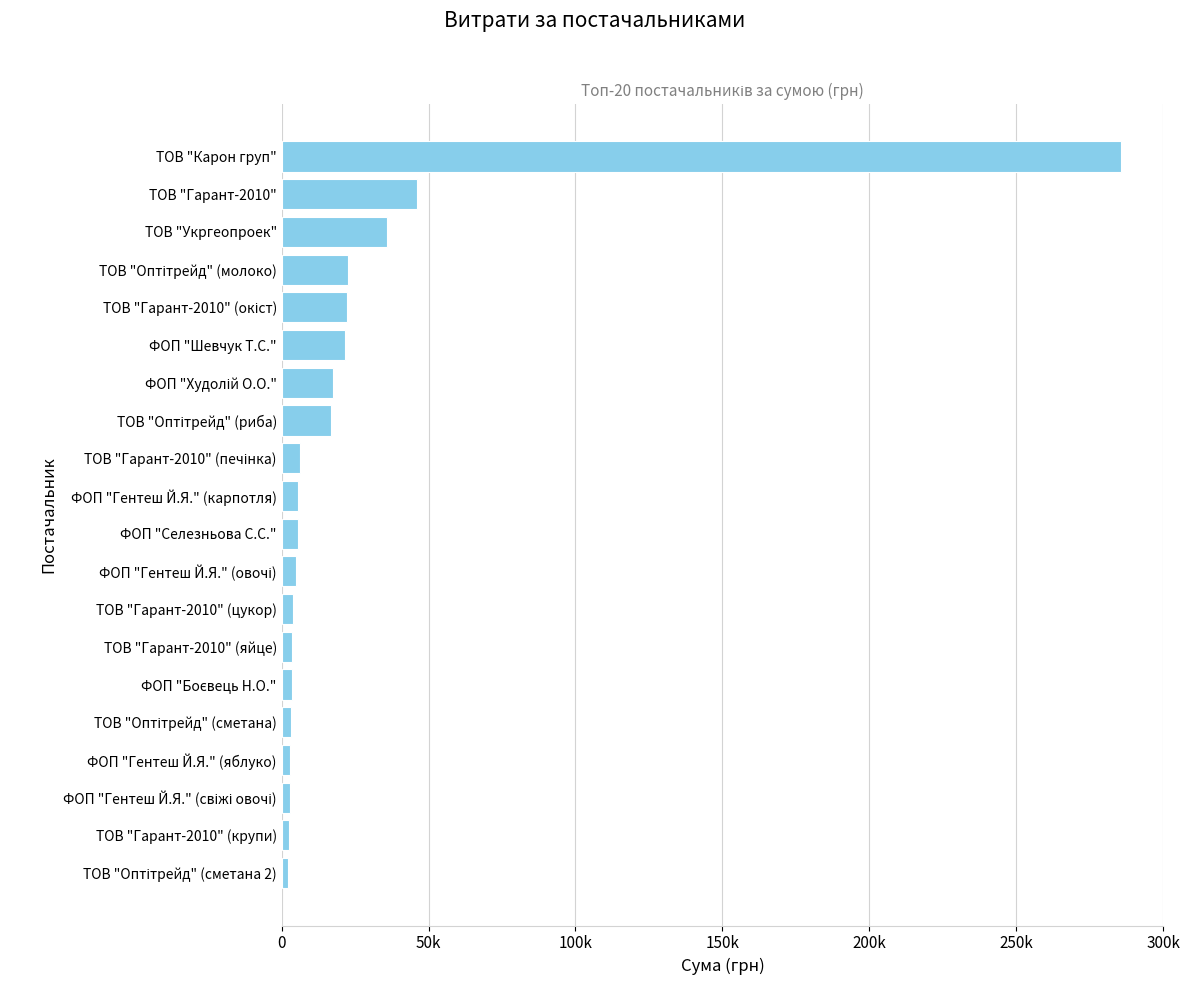

Are the bars horizontal?

Yes